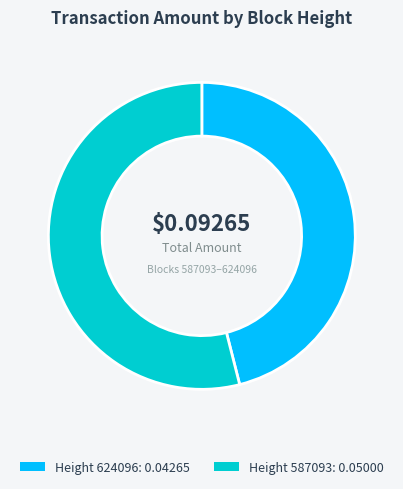

Is there any slice that represents more than half of the pie?

Yes